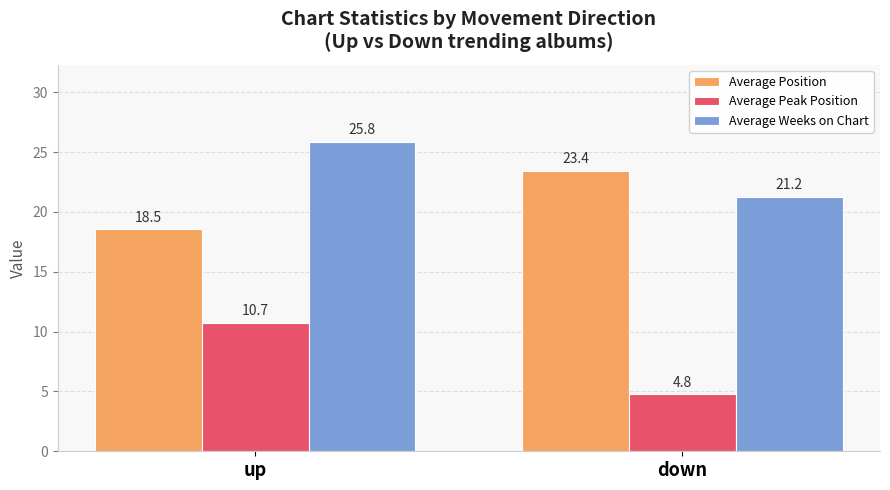

How many groups of bars are there?

2